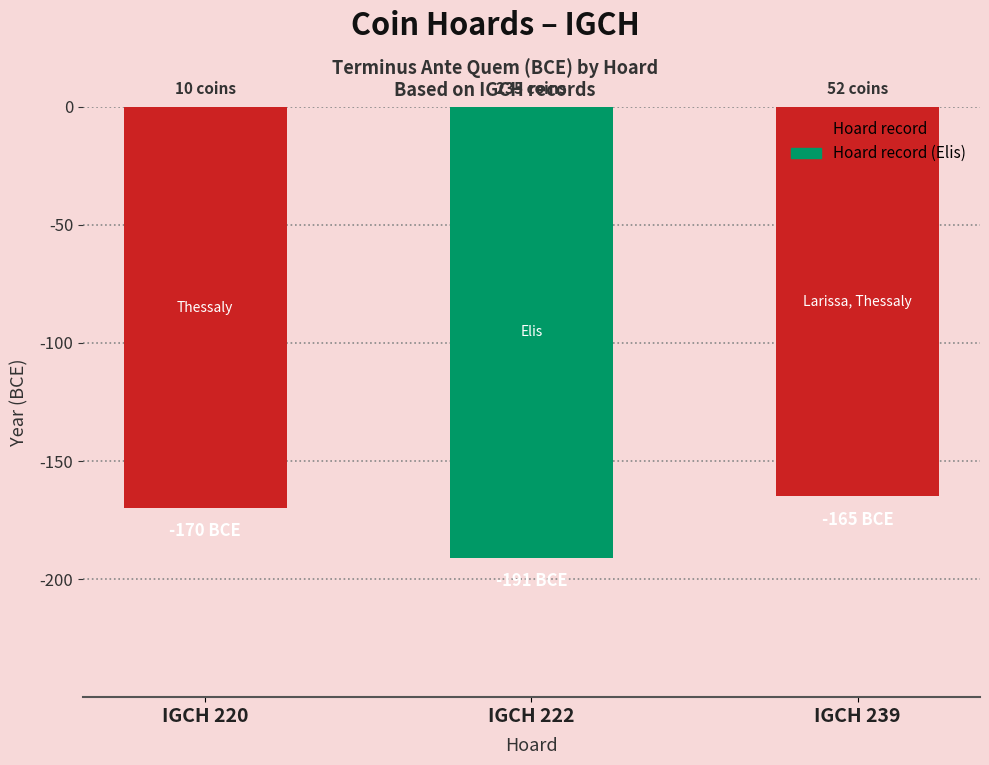

At which category does the chart reach its peak across all series?

IGCH 239